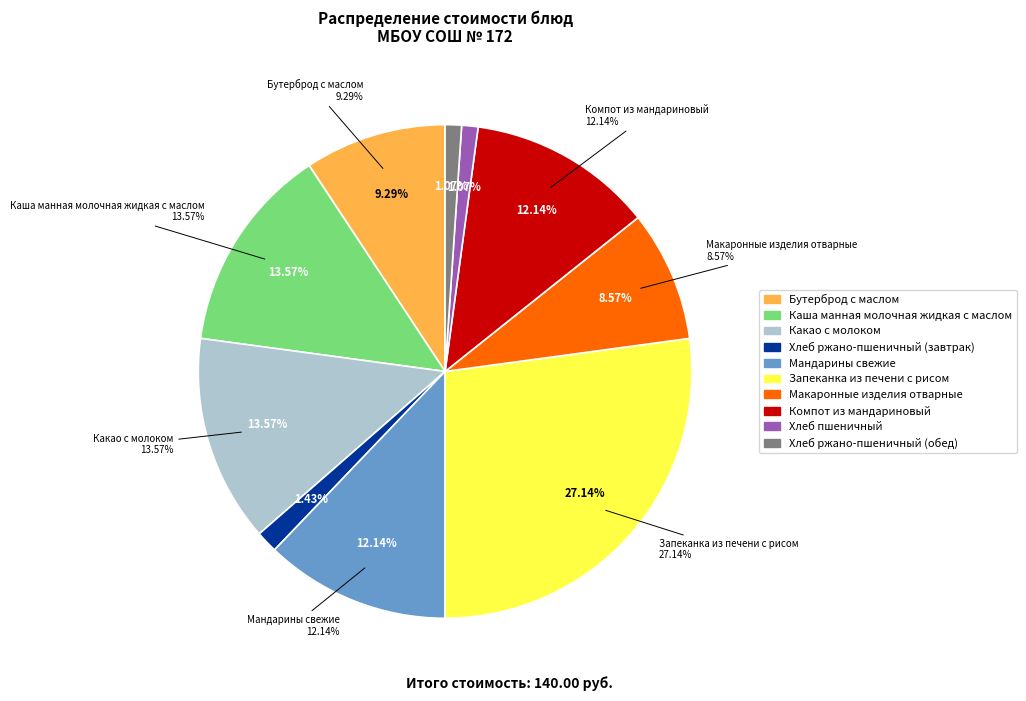

Count the number of slices in the pie.

10